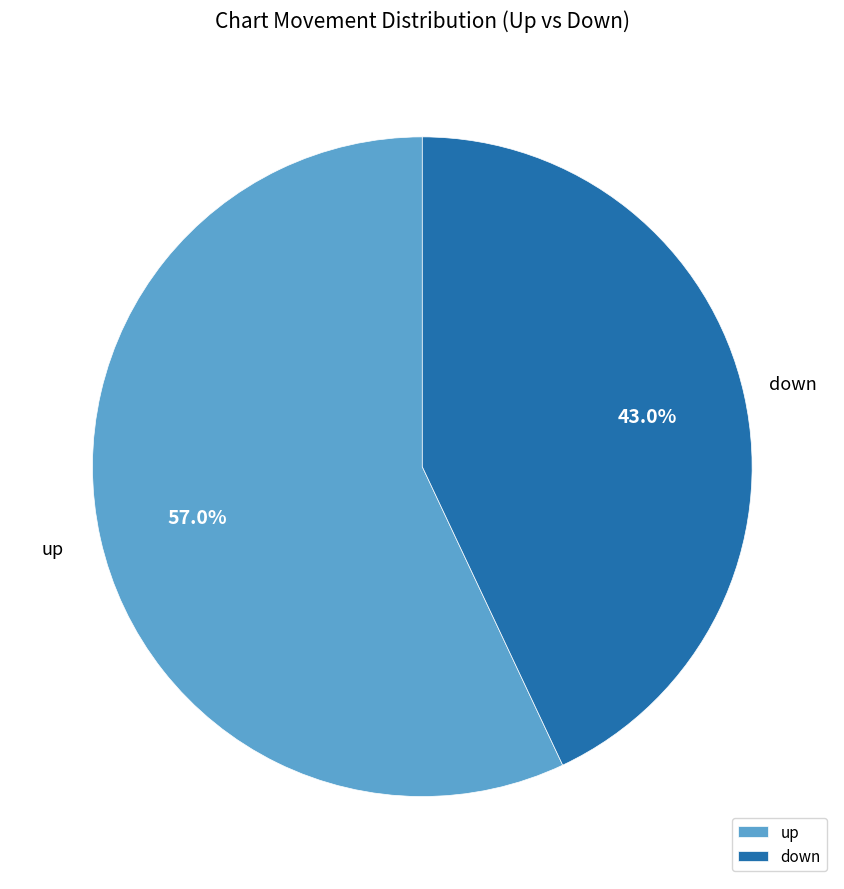

Does up represent more than half of the total?

Yes